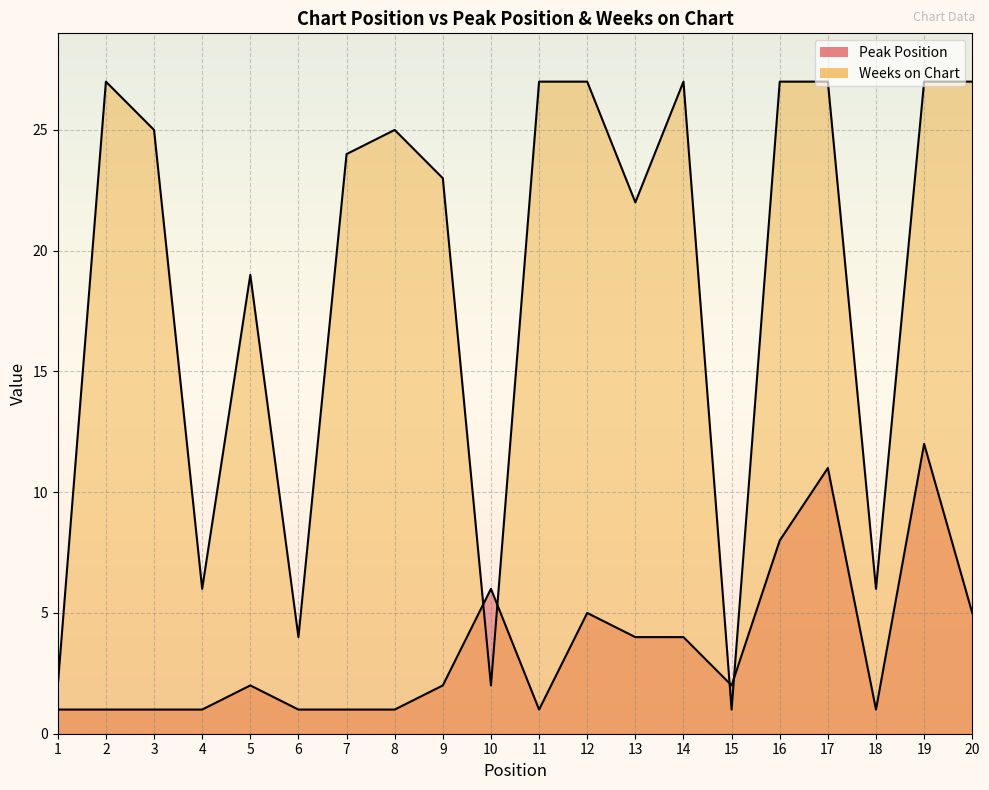

Is it true that Weeks on Chart equals 37 at 9?

False